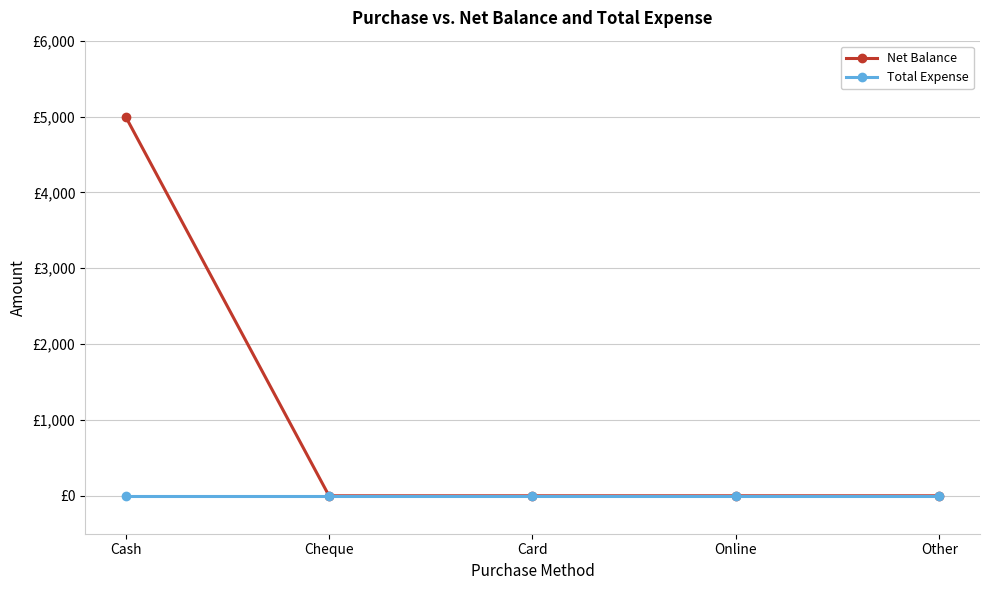

True or false: Total Expense has a value of 0 at Online.

True